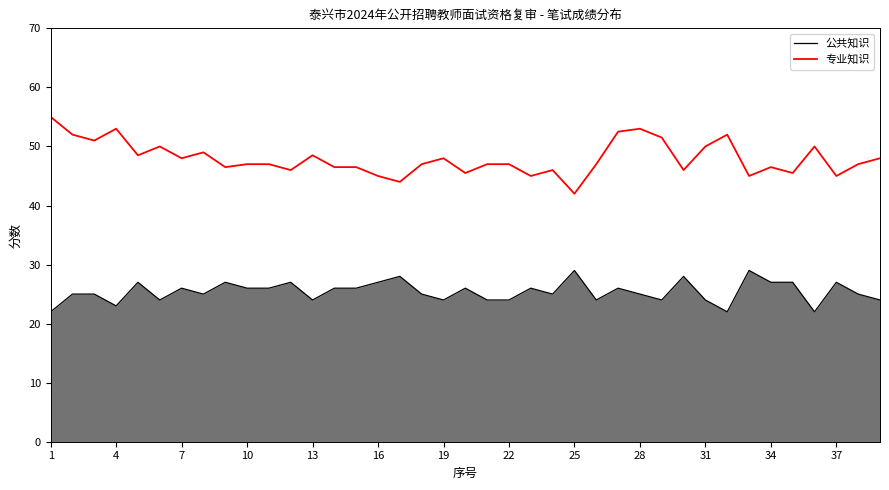

What is the greatest value displayed?

55.0